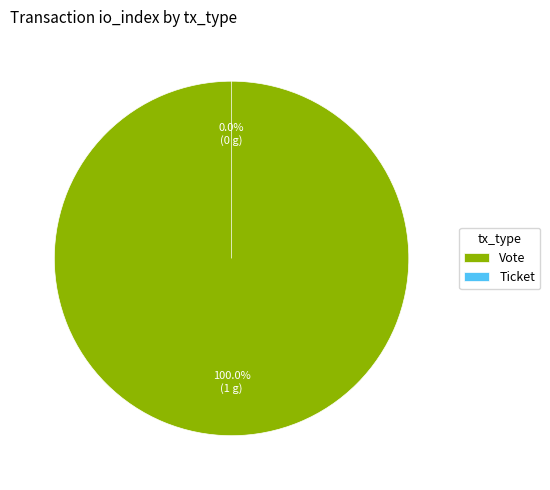

To the nearest percent, what is the difference between the largest and smallest slice percentages?

100%